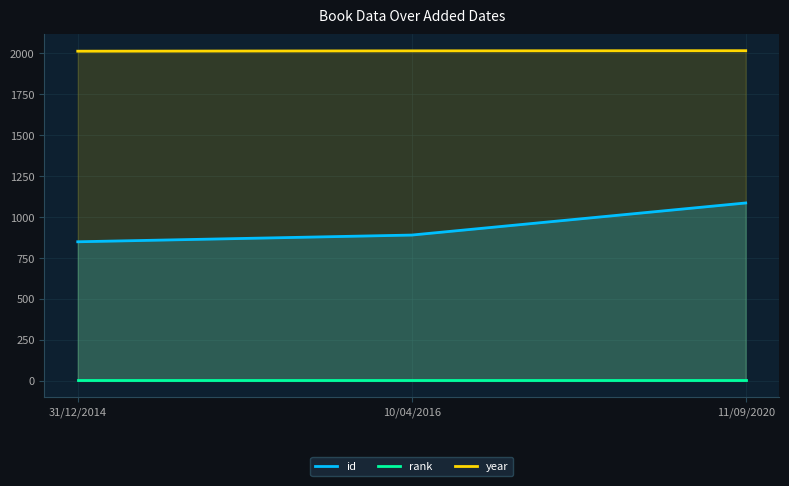

What is the sum of the rank values at 31/12/2014 and 11/09/2020?

2